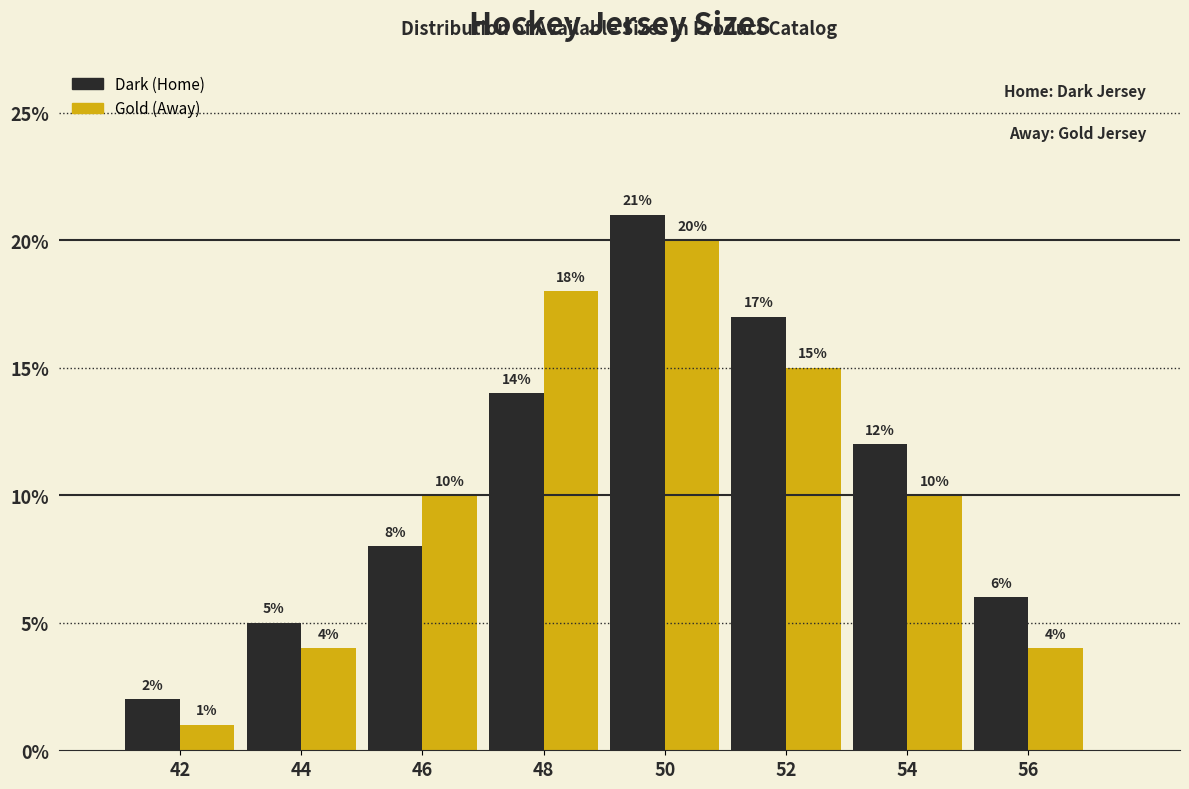

Reading right to left, what are all the values shown in this chart?

Dark (Home): 56=6	54=12	52=17	50=21	48=14	46=8	44=5	42=2
Gold (Away): 56=4	54=10	52=15	50=20	48=18	46=10	44=4	42=1